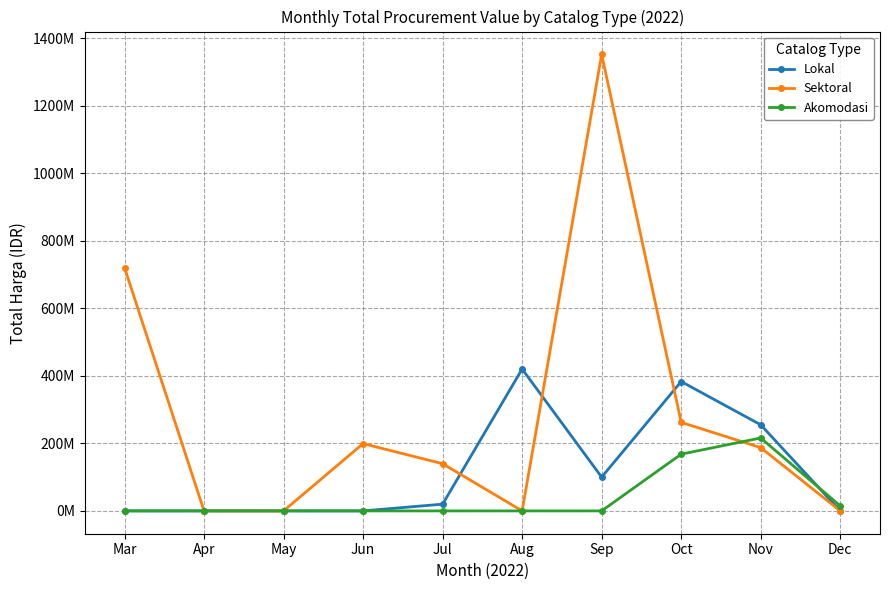

What is the value of the Akomodasi point at the 10th from the left?

14750000